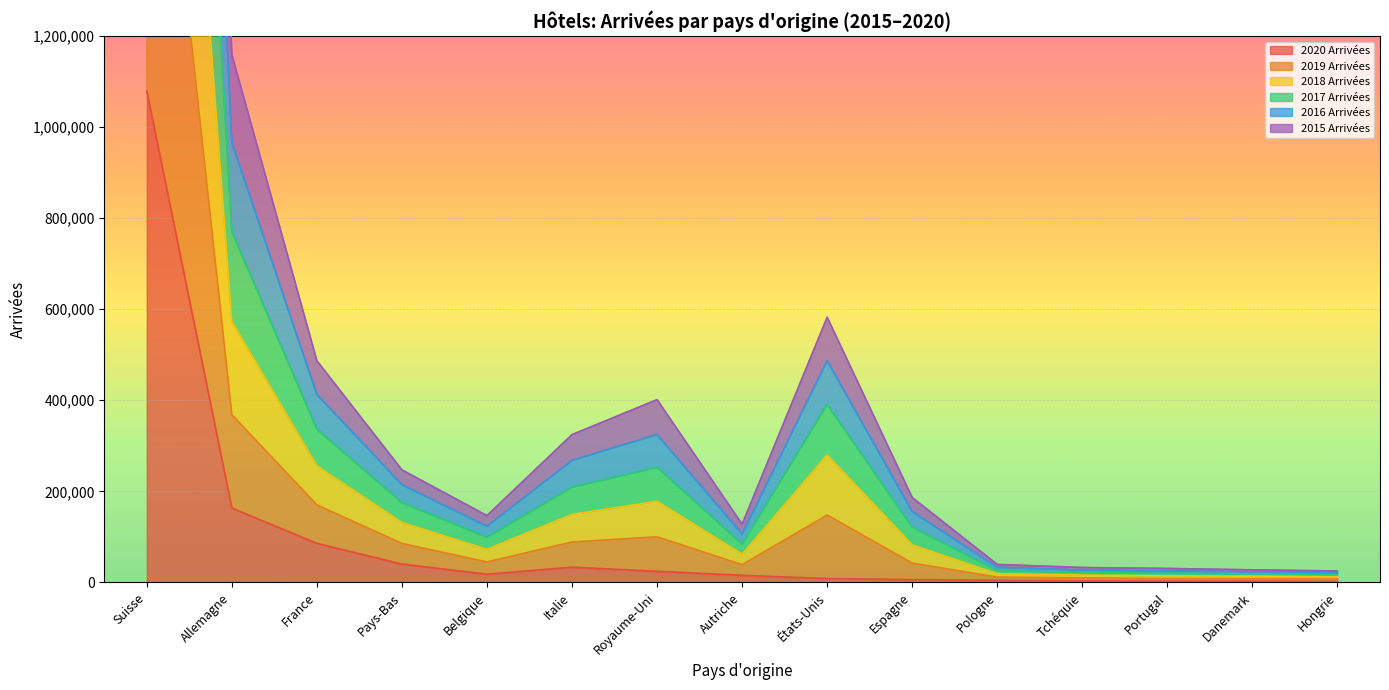

True or false: 2017 Arrivées and 2020 Arrivées cross at least once.

False